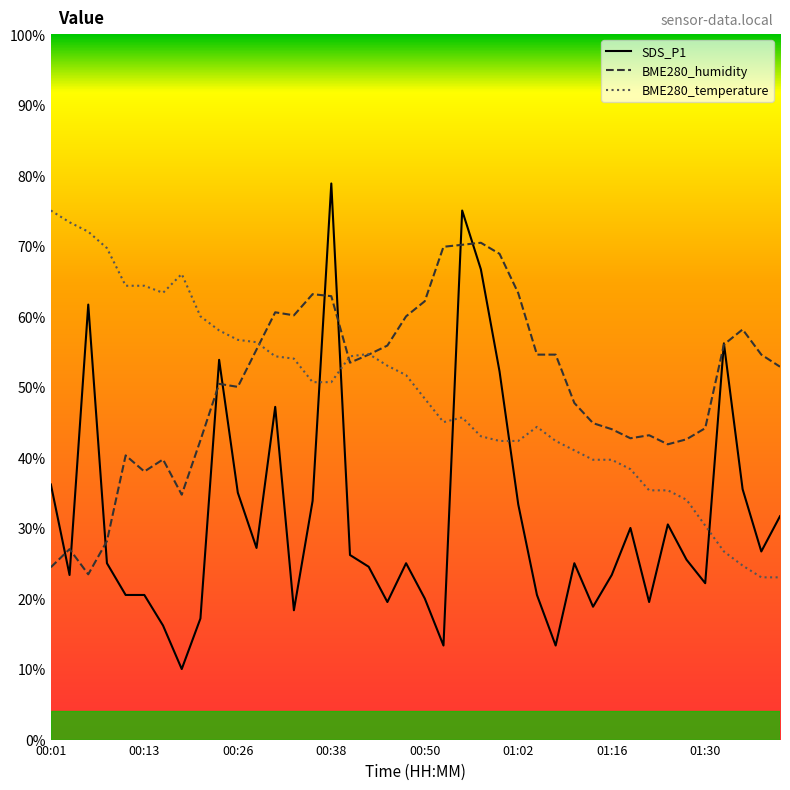

At which category does the chart reach its peak across all series?

00:38